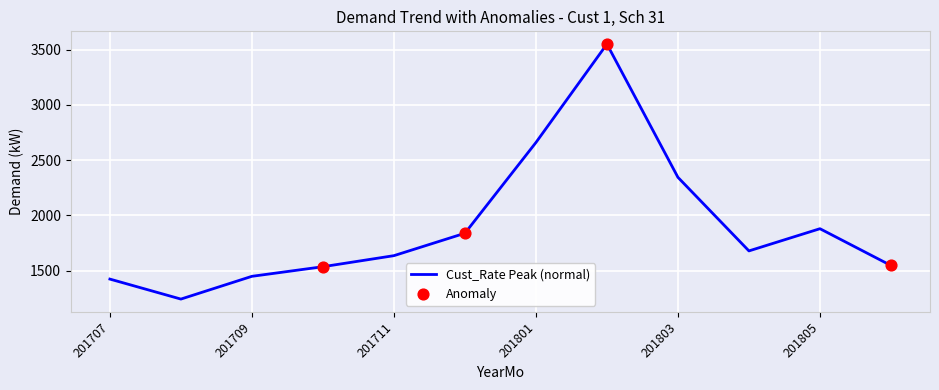

What is the difference between the maximum and minimum values?

2308